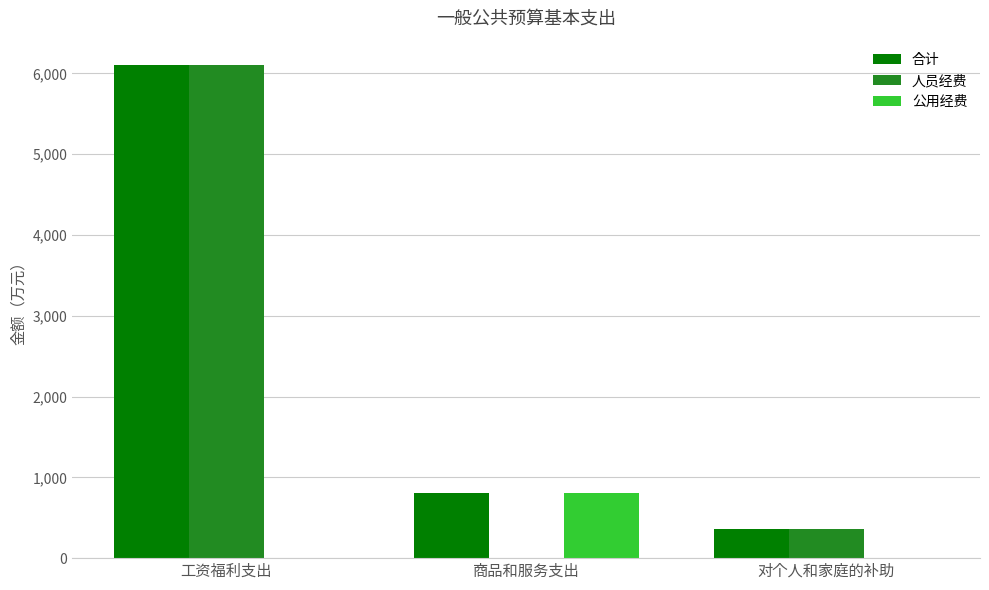

The value of 合计 at 工资福利支出 is 8379.4. True or false?

False